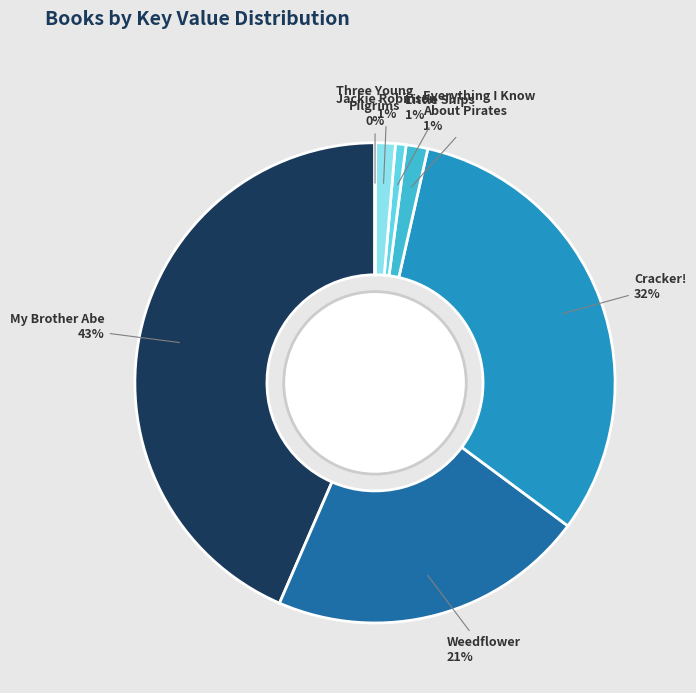

Which category has the biggest portion of the pie?

My Brother Abe